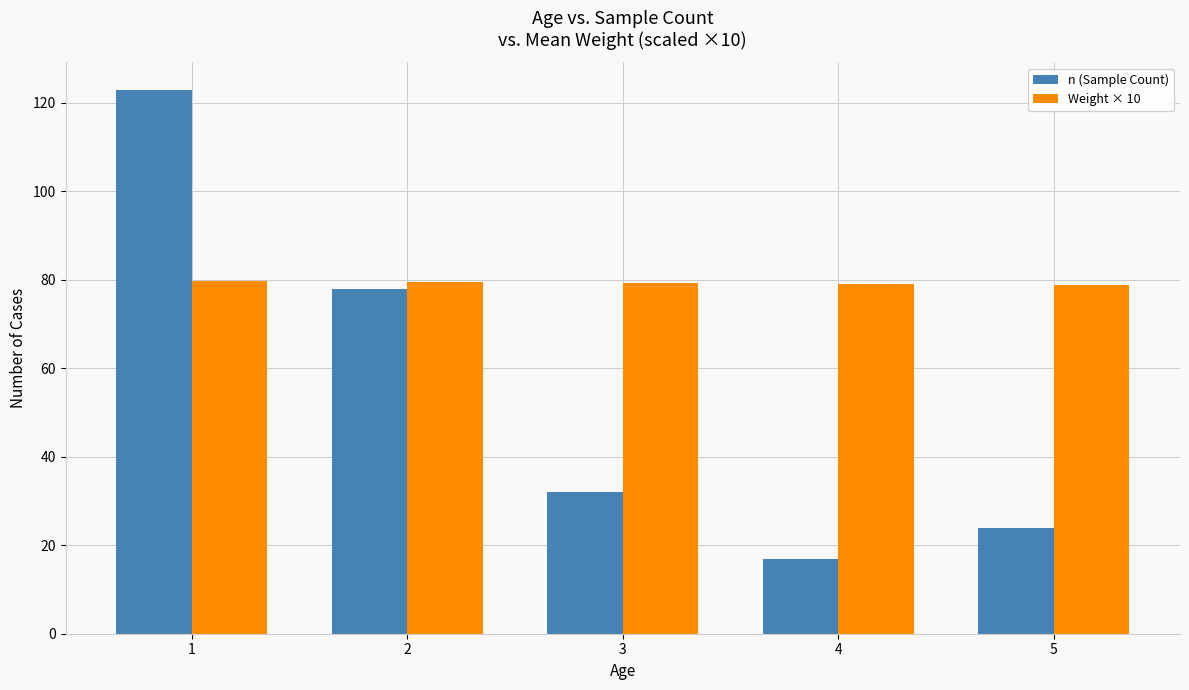

Is the value of Weight × 10 at 3 greater than the value of n (Sample Count) at 3?

Yes